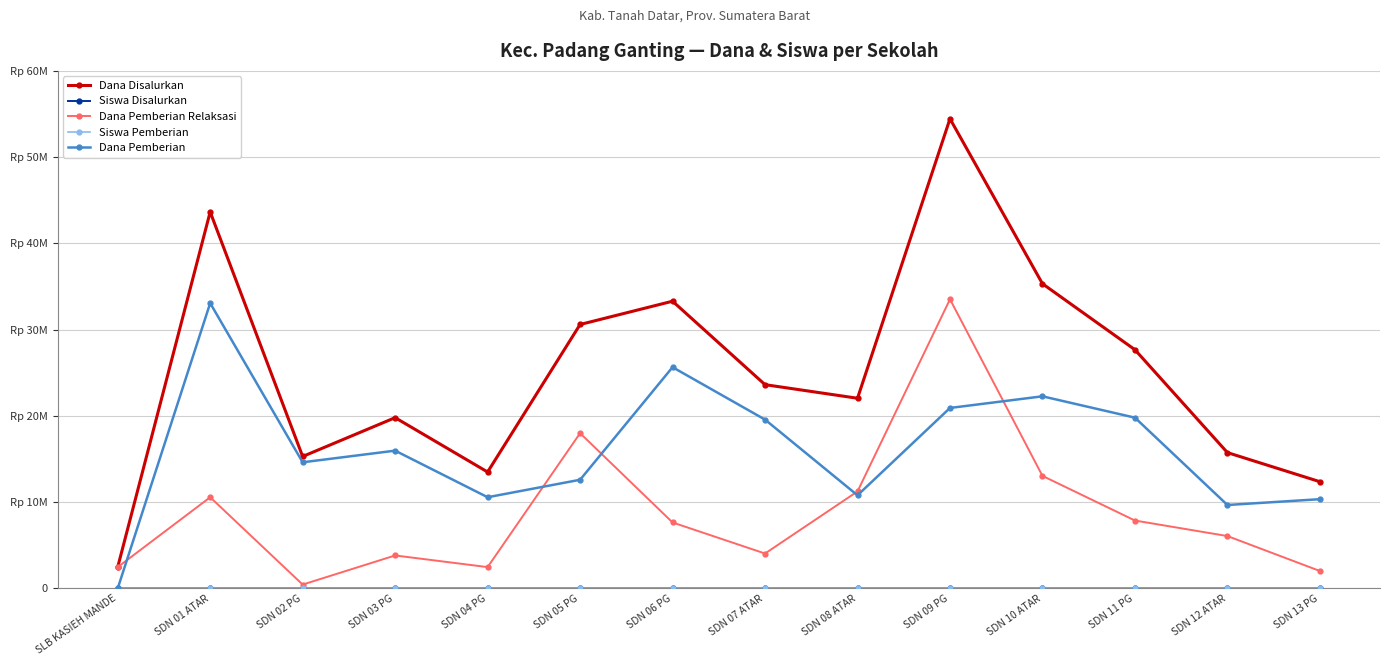

Is this an area chart (filled region under the line)?

No